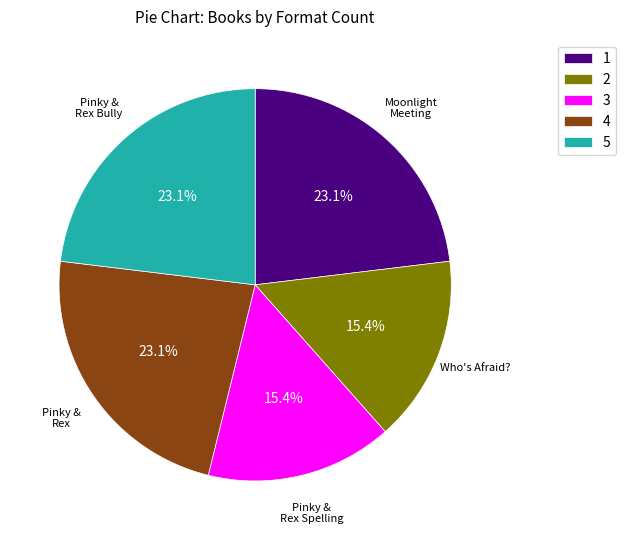

What portion of the pie excludes 4?

76.9%